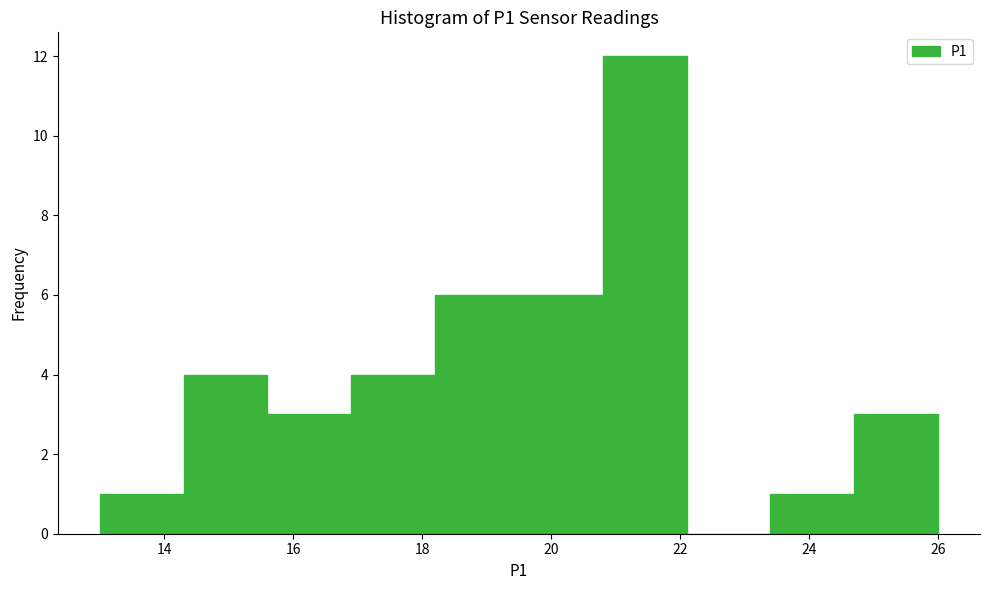

How tall is the bar that spans 16.9 to 18.2 on the x-axis? Neither the bar edges nor the heights are printed on the chart, so give them approximately, as read against the axes.

4